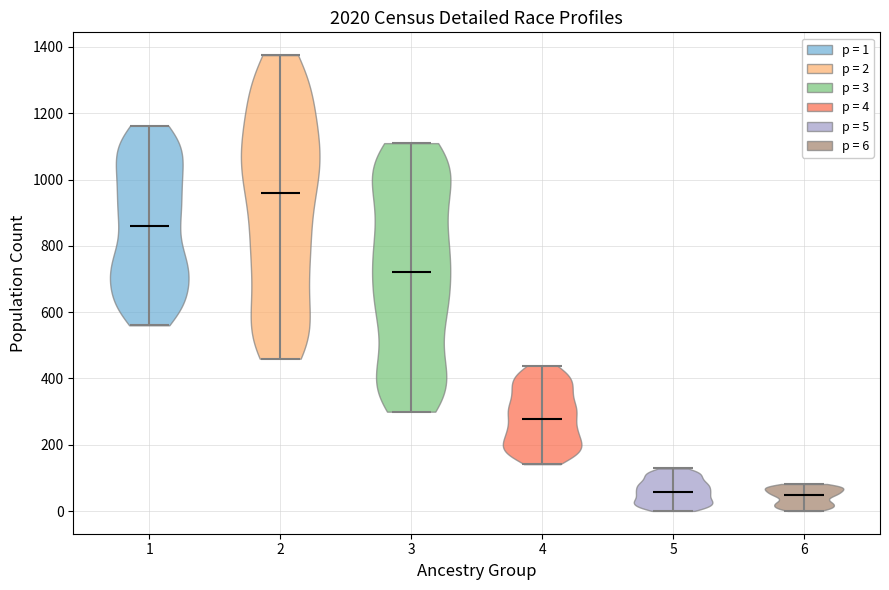

What is the highest point the violin at x = 6 reaches on the y-axis? The values are not printed on the chart, so give them approximately, as read against the axis.

80